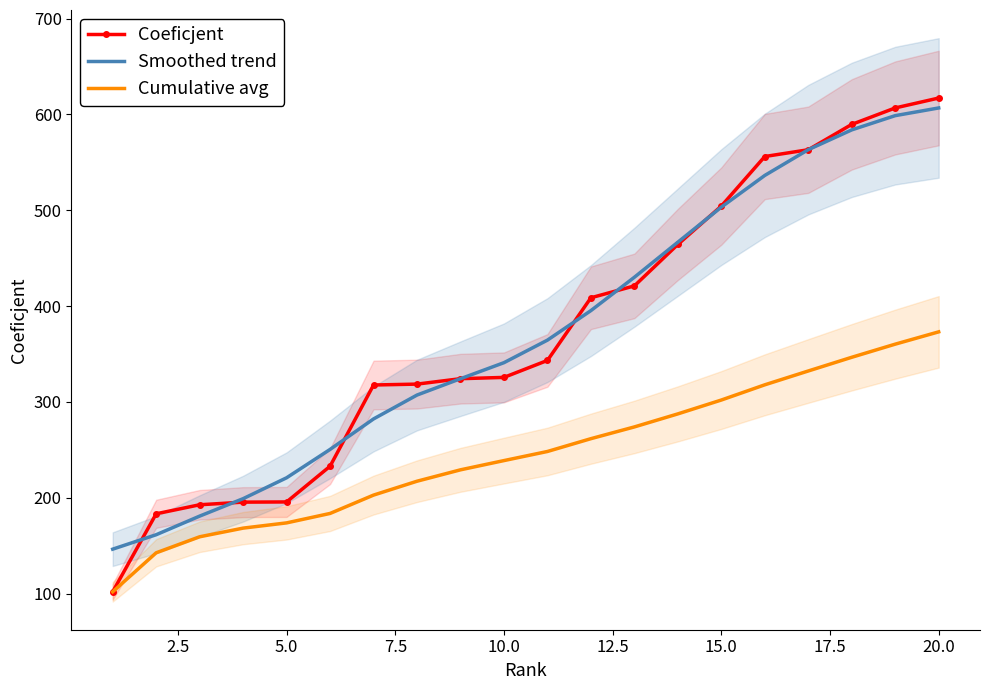

True or false: Coeficjent and Smoothed trend cross at least once.

True